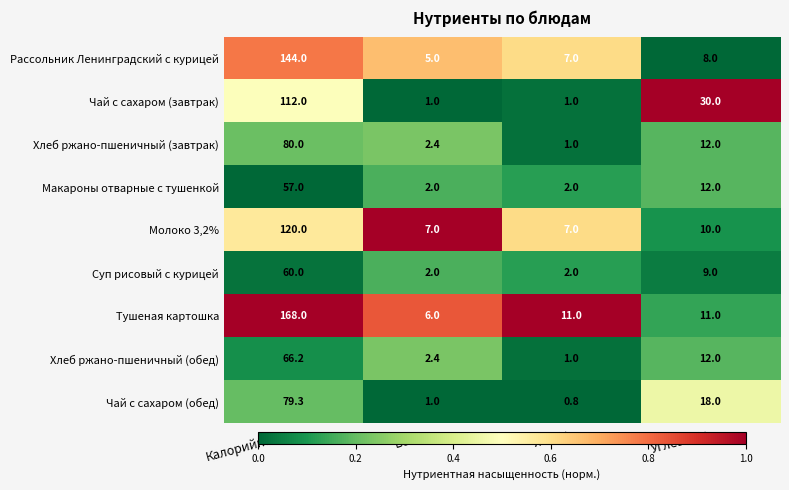

What is the sum of all Суп рисовый с курицей values?

73.0